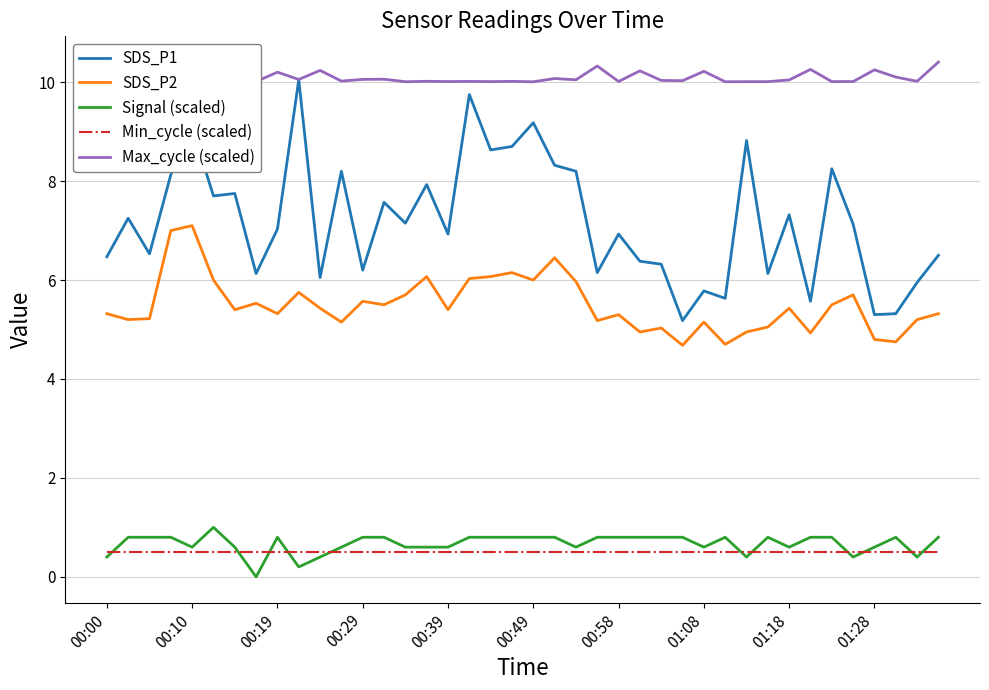

Which series has the largest range (max minus min)?

SDS_P1